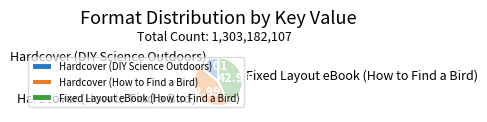

Is the sum of Fixed Layout eBook (How to Find a Bird) and Hardcover (How to Find a Bird) greater than half?

Yes